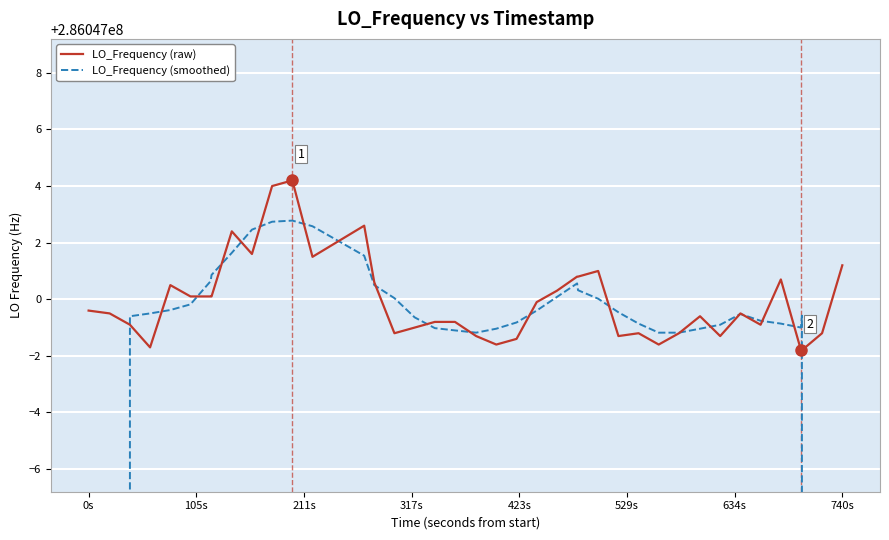

How many times do LO_Frequency (raw) and LO_Frequency (smoothed) cross each other?

20